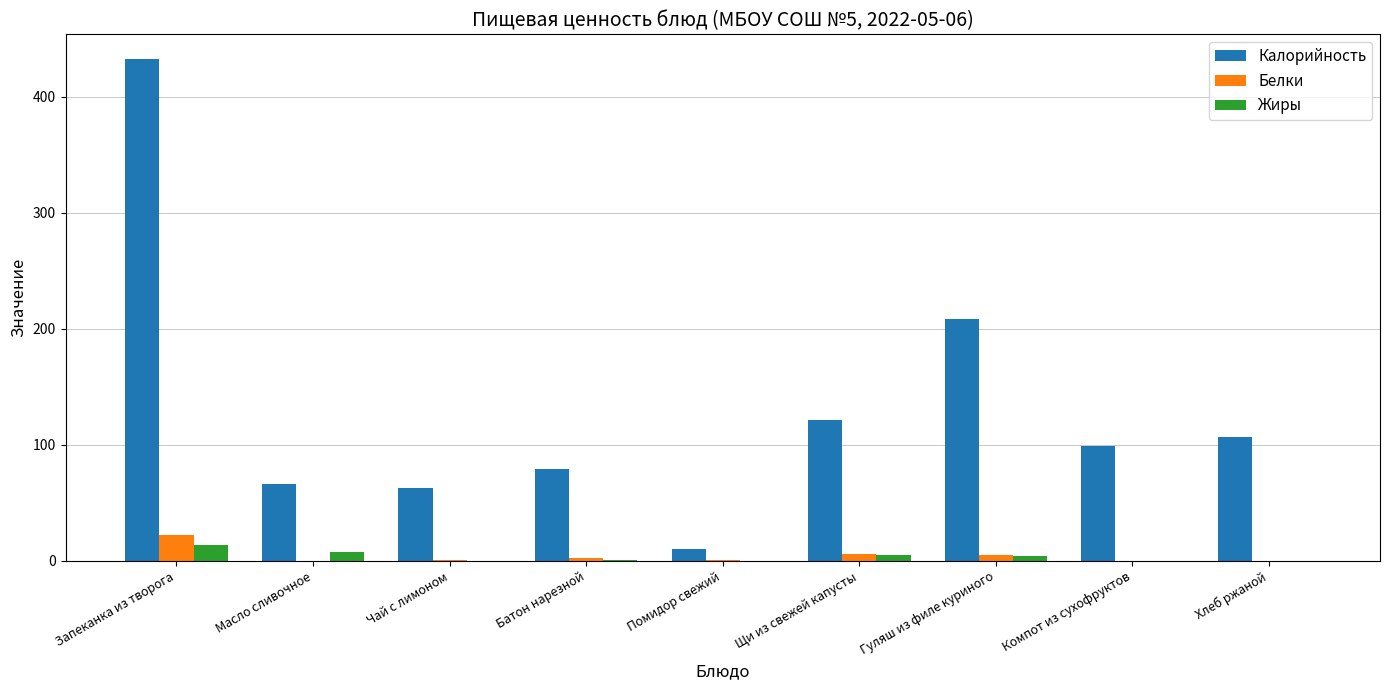

What is the sum of the Белки values at Гуляш из филе куриного and Чай с лимоном?

5.8